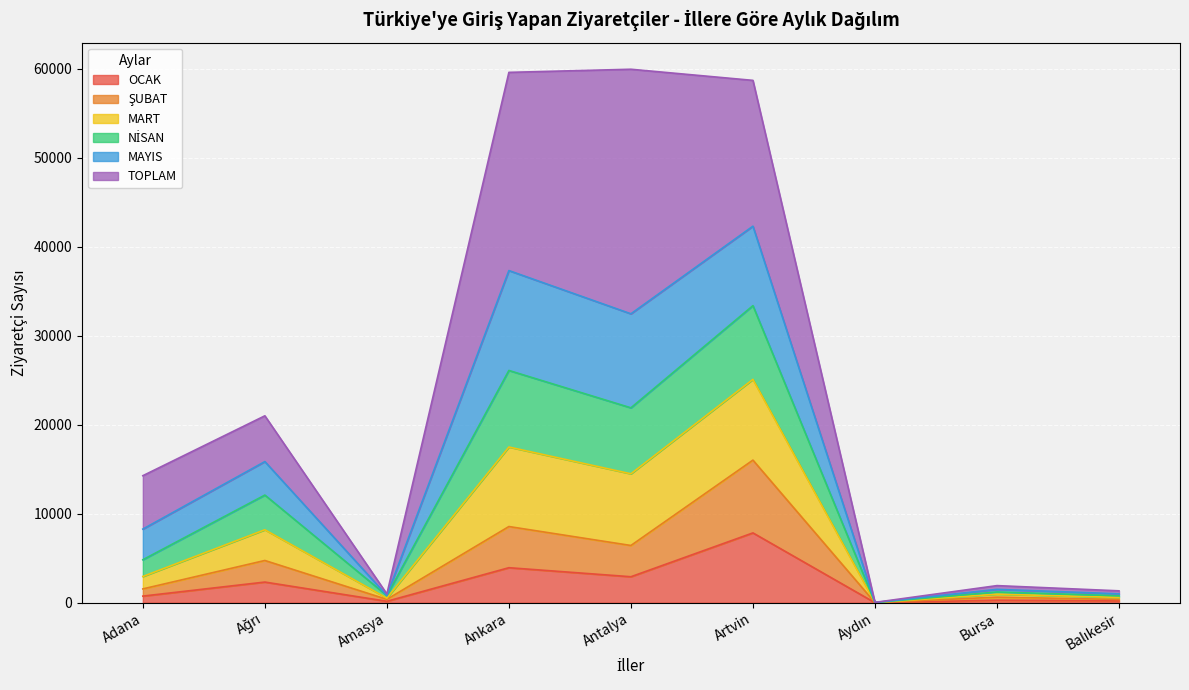

Where is the first local minimum for MART?

Amasya